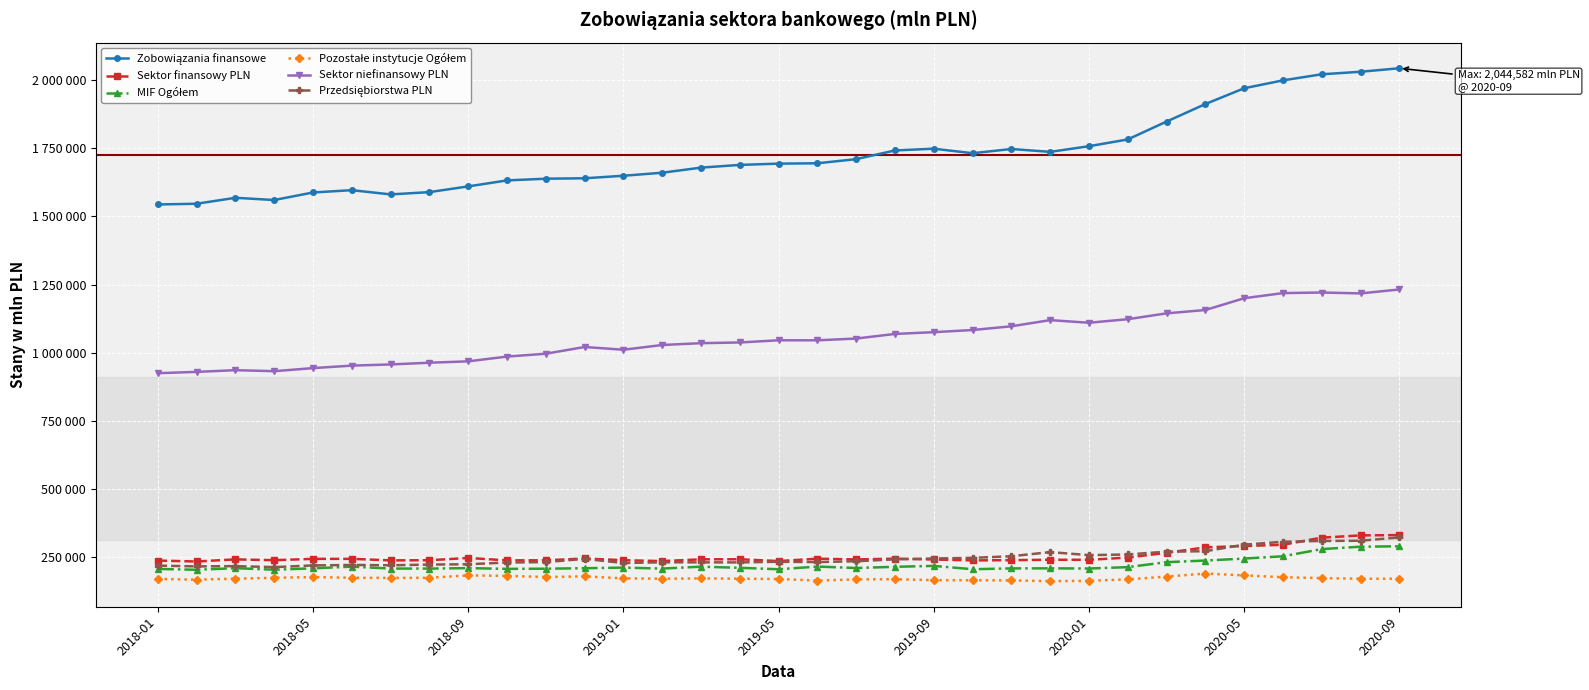

Is this an area chart (filled region under the line)?

No